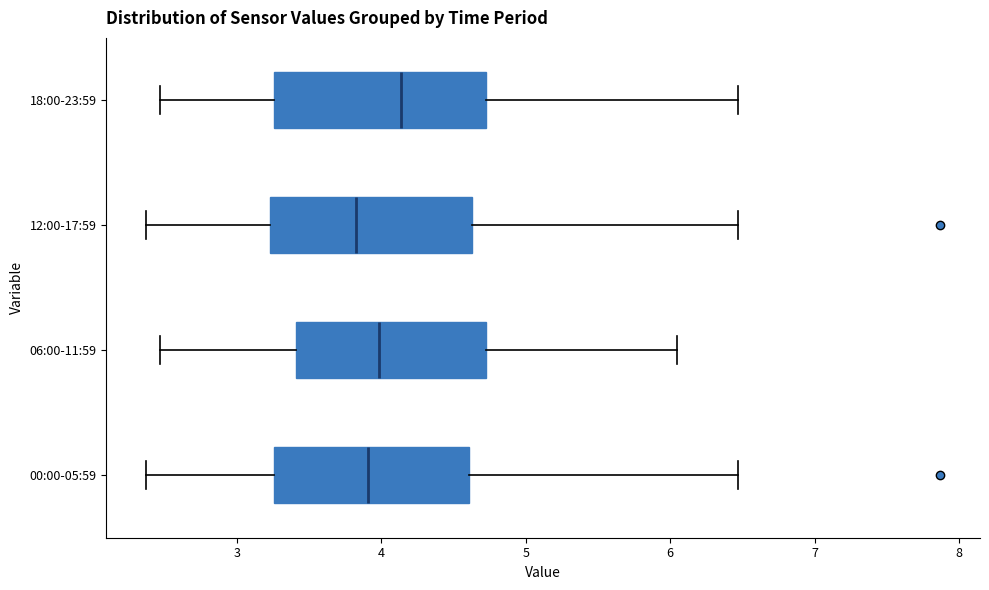

Reading bottom to top, transcribe this box plot: for each box, give where its median line is, the range the box spans, and where its two whiskers end, as read against the x-axis. The values are not printed on the chart, so give them approximately, as read against the axis.

00:00-05:59: median 3.9, box 3.3 to 4.6, whiskers 2.4 to 6.5
06:00-11:59: median 4.0, box 3.4 to 4.7, whiskers 2.5 to 6.1
12:00-17:59: median 3.8, box 3.2 to 4.6, whiskers 2.4 to 6.5
18:00-23:59: median 4.1, box 3.3 to 4.7, whiskers 2.5 to 6.5